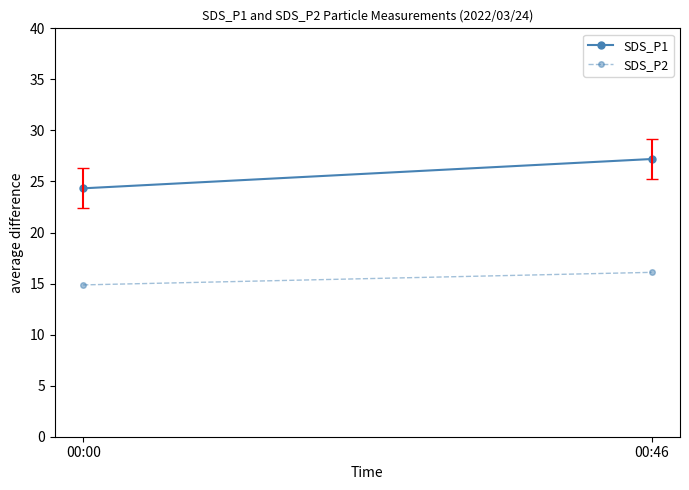

At which category is the sum across all series the highest?

00:46